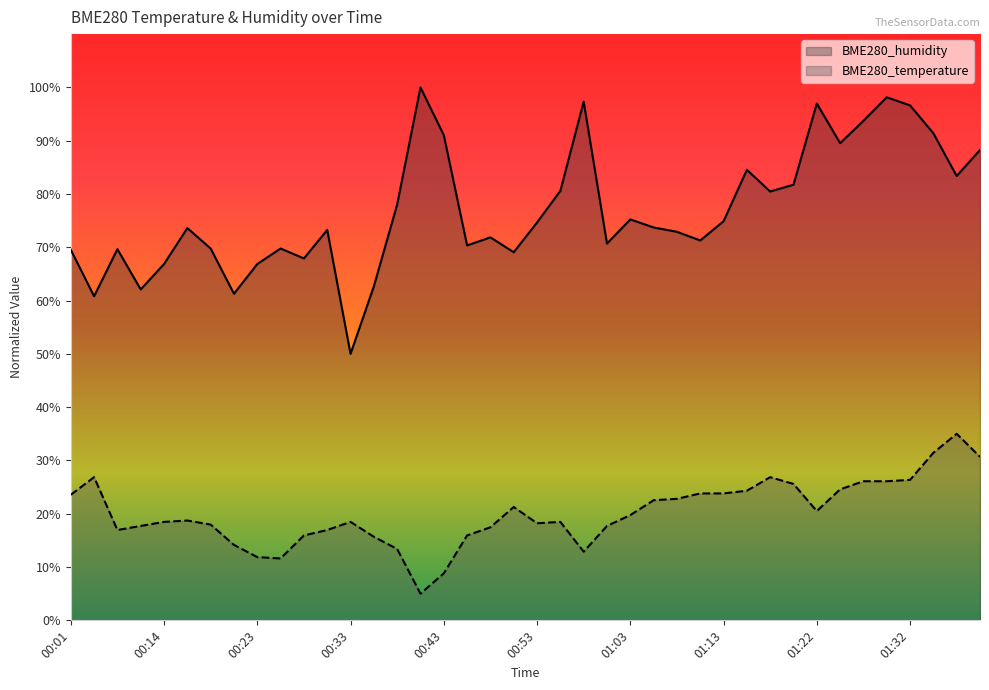

What is the label of the 20th point from the right?

00:53